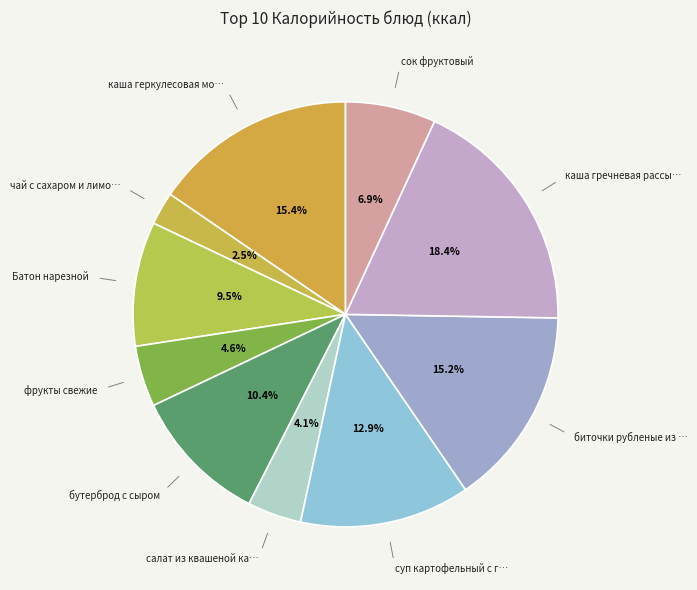

Which slice is the largest?

каша гречневая рассыпчатая